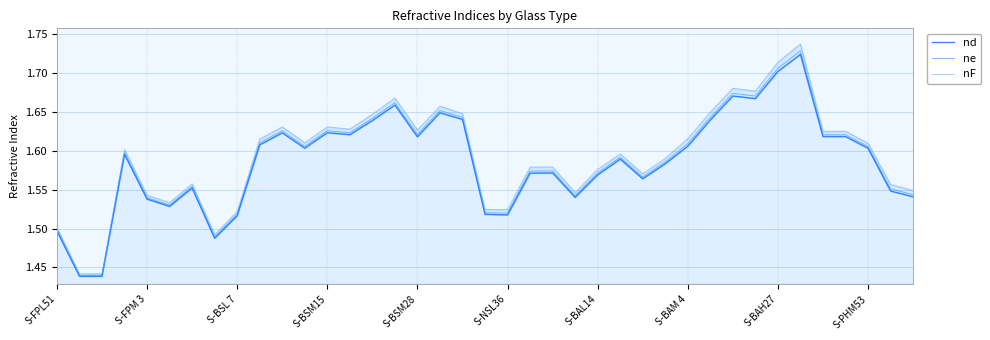

What is the difference between the maximum and minimum values in the nd series?

0.3